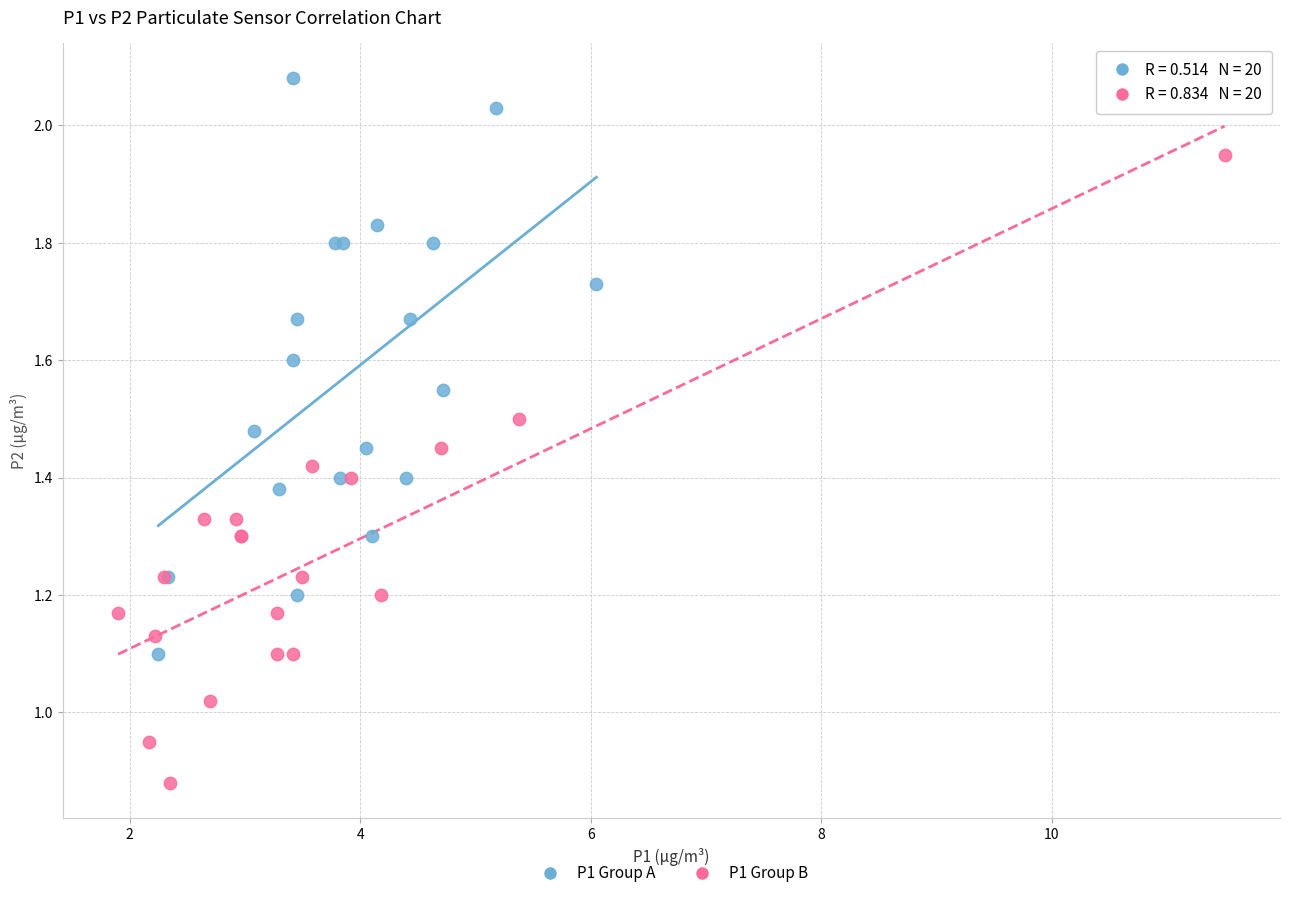

Which series has the largest Y range (max minus min)?

P1 Group B